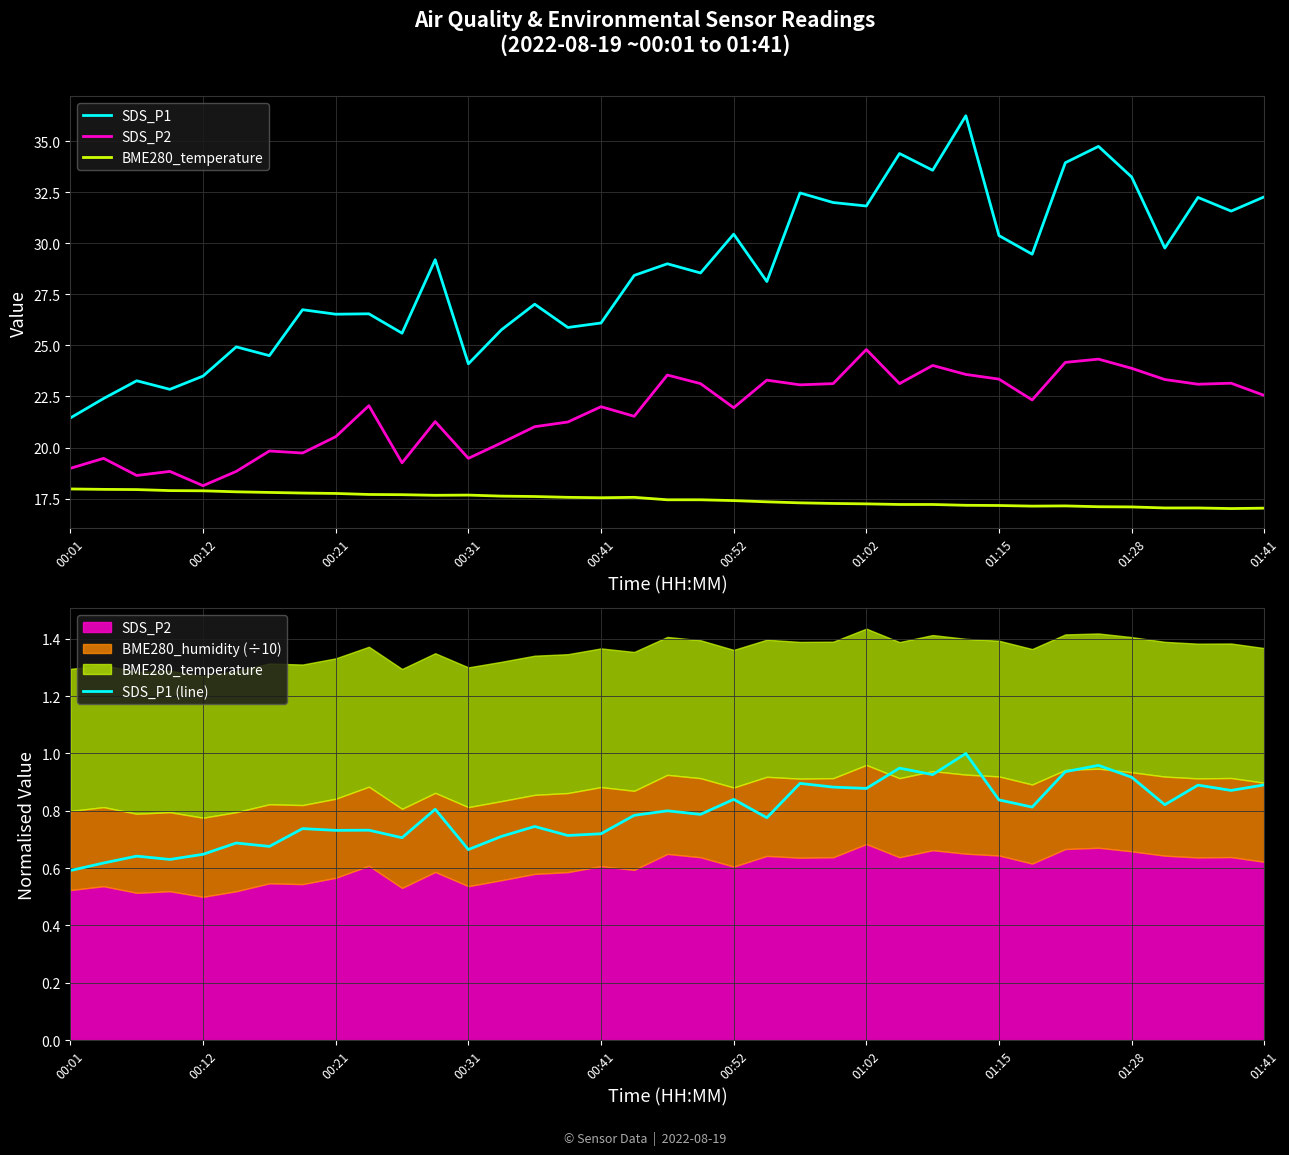

True or false: SDS_P1 and BME280_temperature intersect in this chart.

False